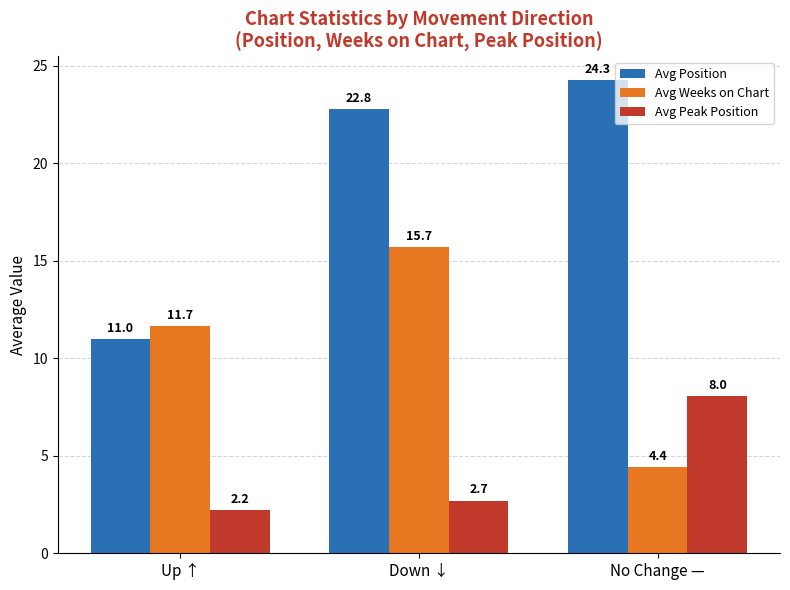

What is the total value across all series at Down ↓?

41.2